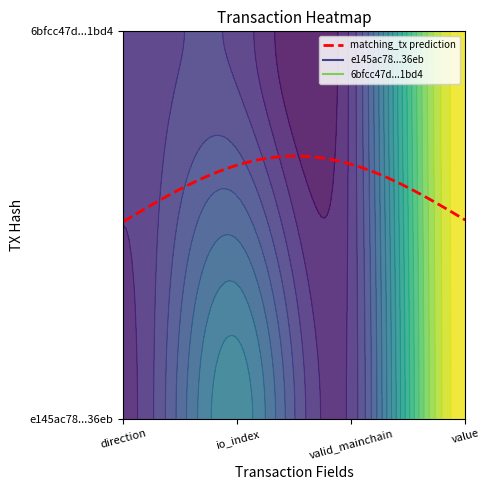

Is the value of e145ac78bdc213b62bd4e1f46ce5fb0ca8e36eb at value greater than the value of 6bfcc47db27da90b4c5aa5a8b0634bc18331bd4 at direction?

Yes